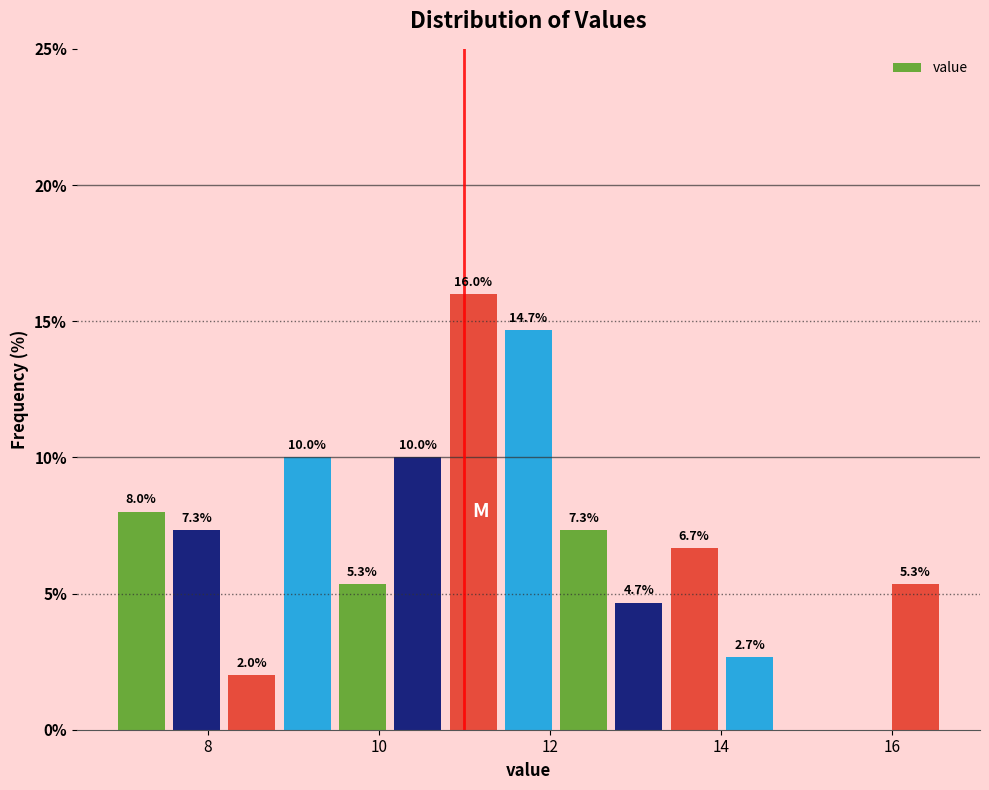

Read against the x-axis, roughly where is the centre of the tallest bar?

11.2